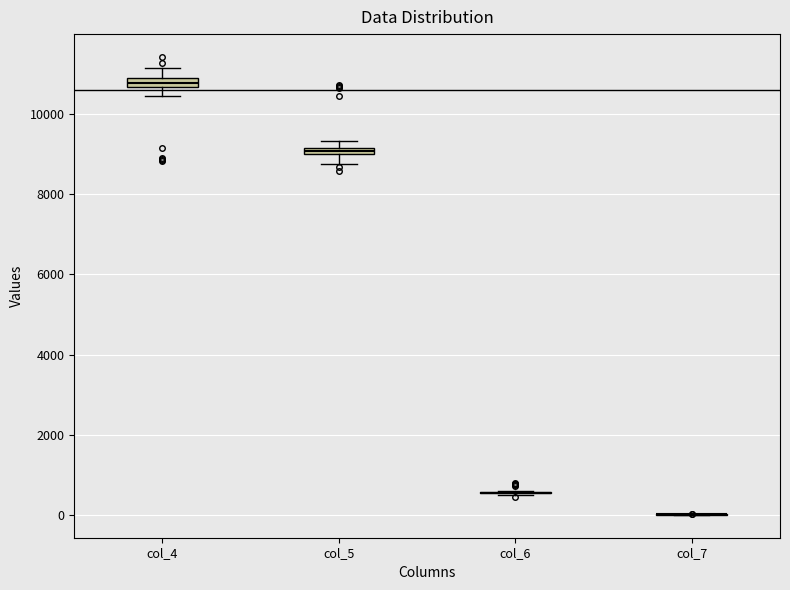

Where does the lower whisker of the box for col_4 end on the y-axis? The values are not printed on the chart, so give them approximately, as read against the axis.

10400